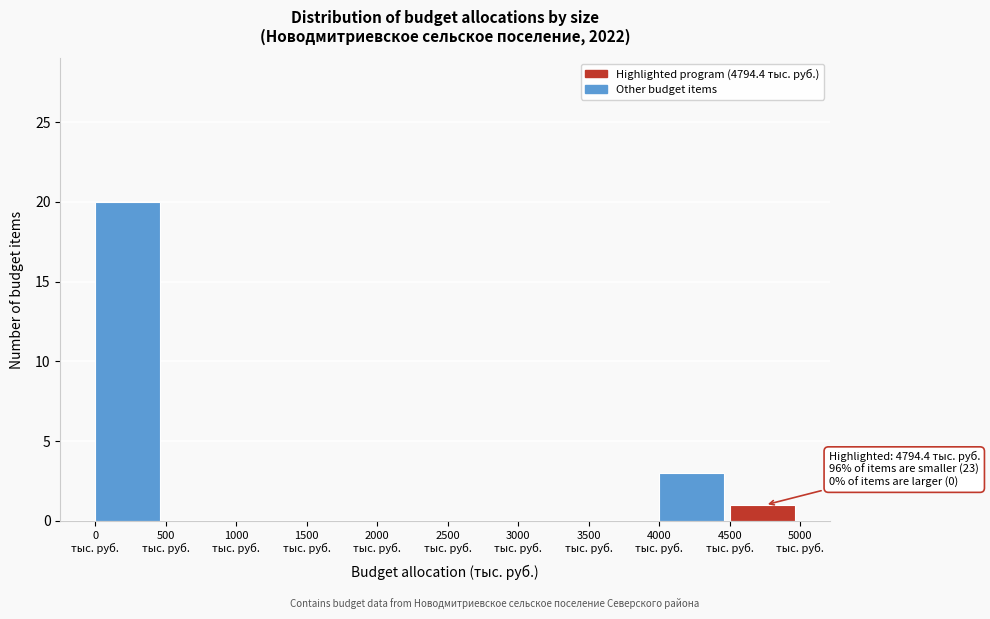

Over which range of the x-axis is the bar tallest?

0 to 500